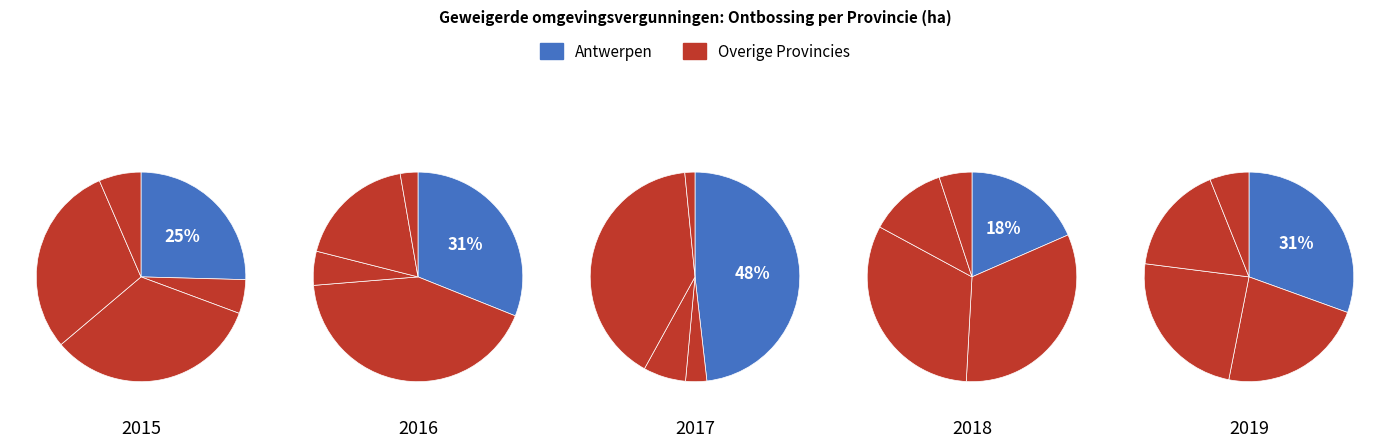

How much of the chart is everything except 2016?

74.1%